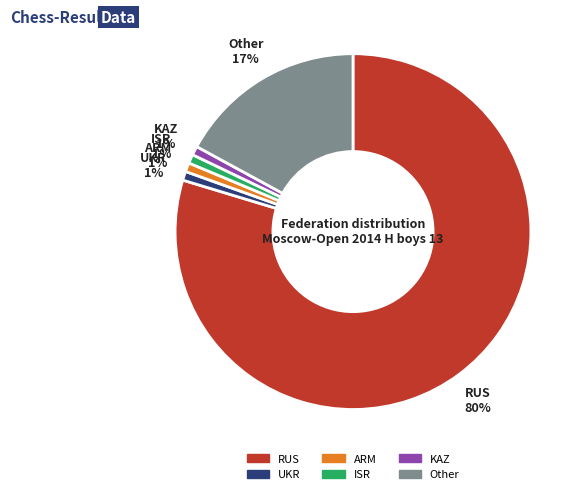

What percentage is the ARM slice, to the nearest percent?

1%